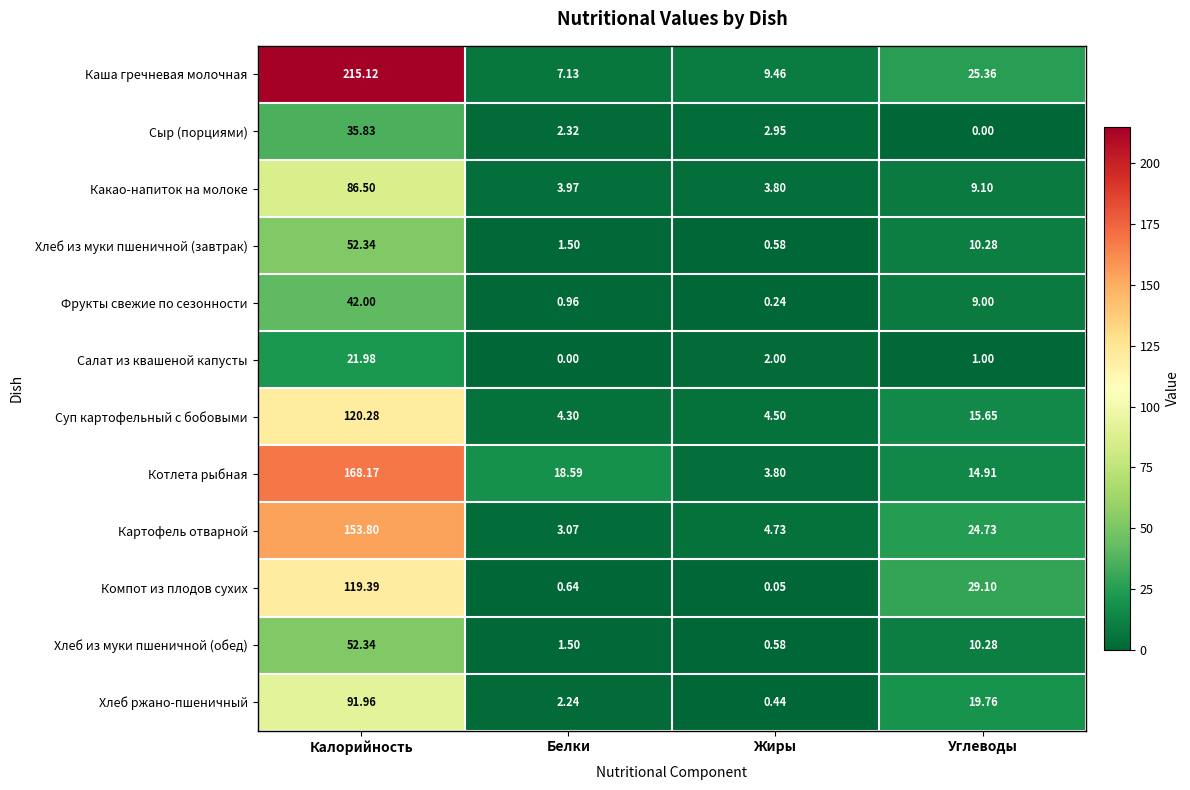

Which series has the largest total across all categories?

Каша гречневая молочная